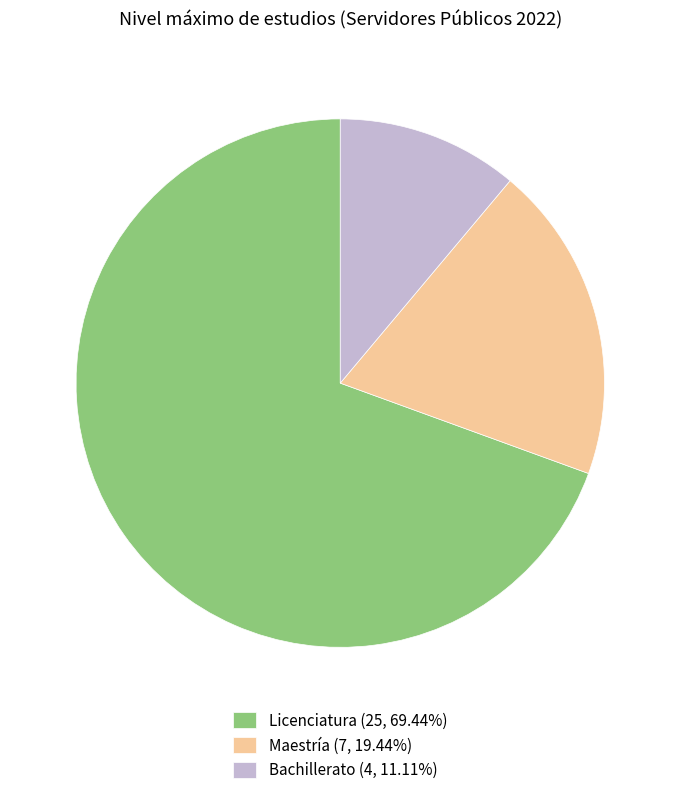

Rank the categories by value from highest to lowest.

Licenciatura, Maestría, Bachillerato